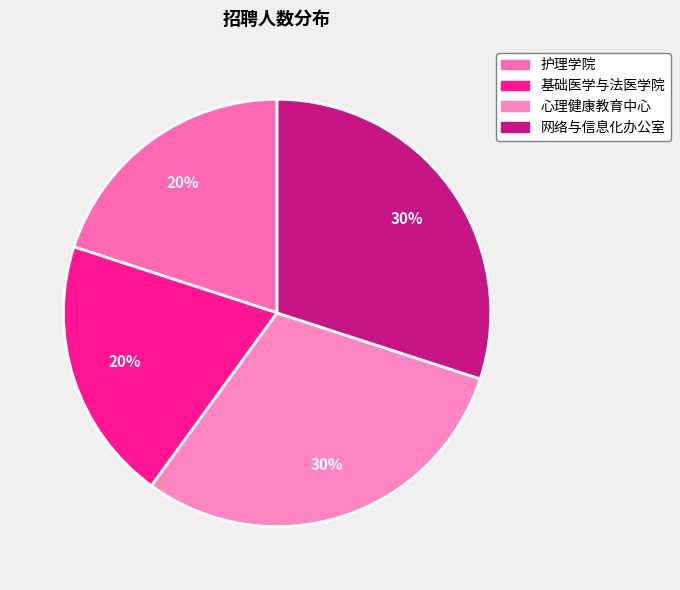

Count the number of slices in the pie.

4